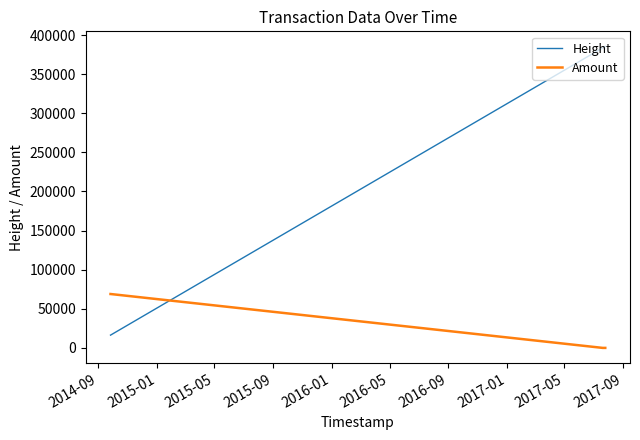

Which series ends up on top after the final intersection of Height and Amount?

Height